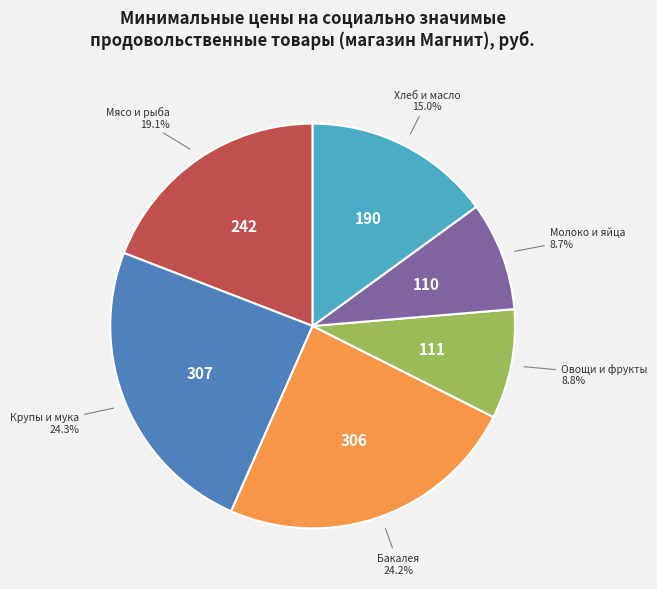

How many slices are in this pie chart?

6